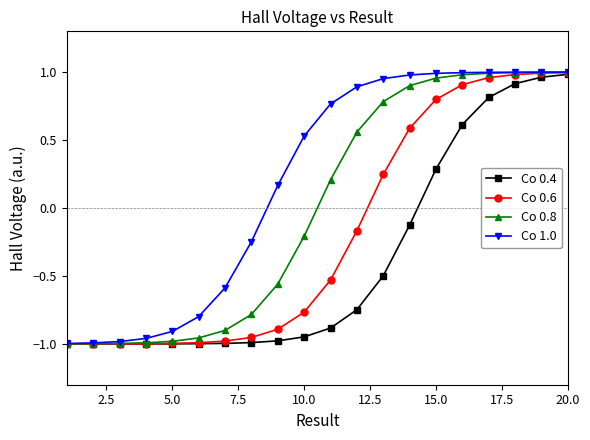

How many data points in Co 0.4 are above 0?

6